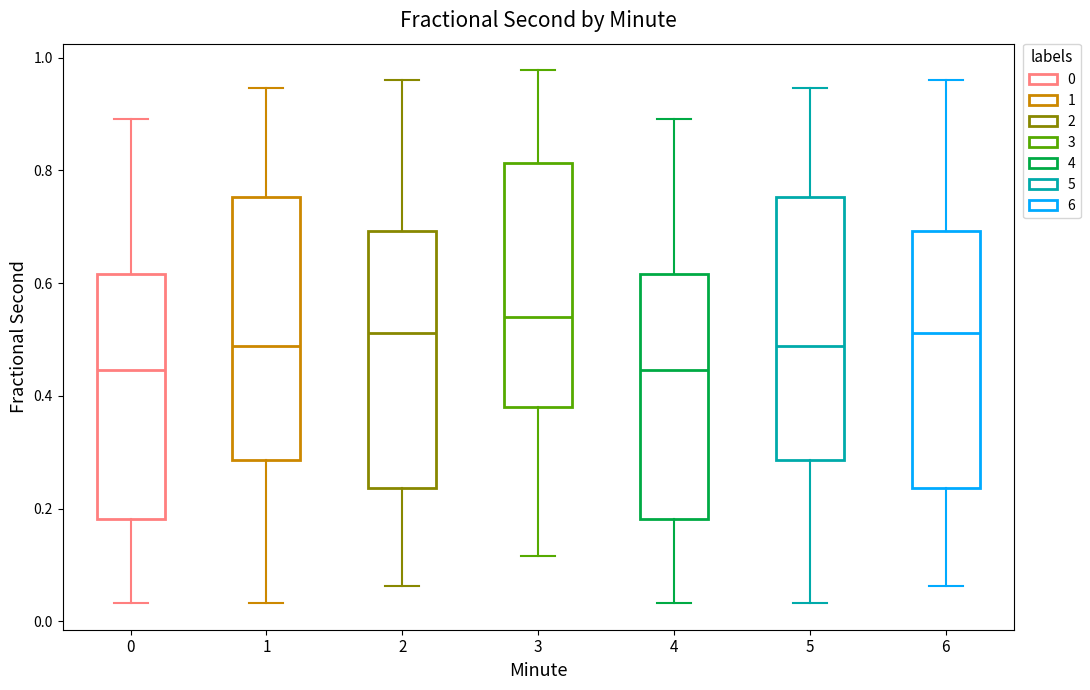

Which box has the highest median line?

3